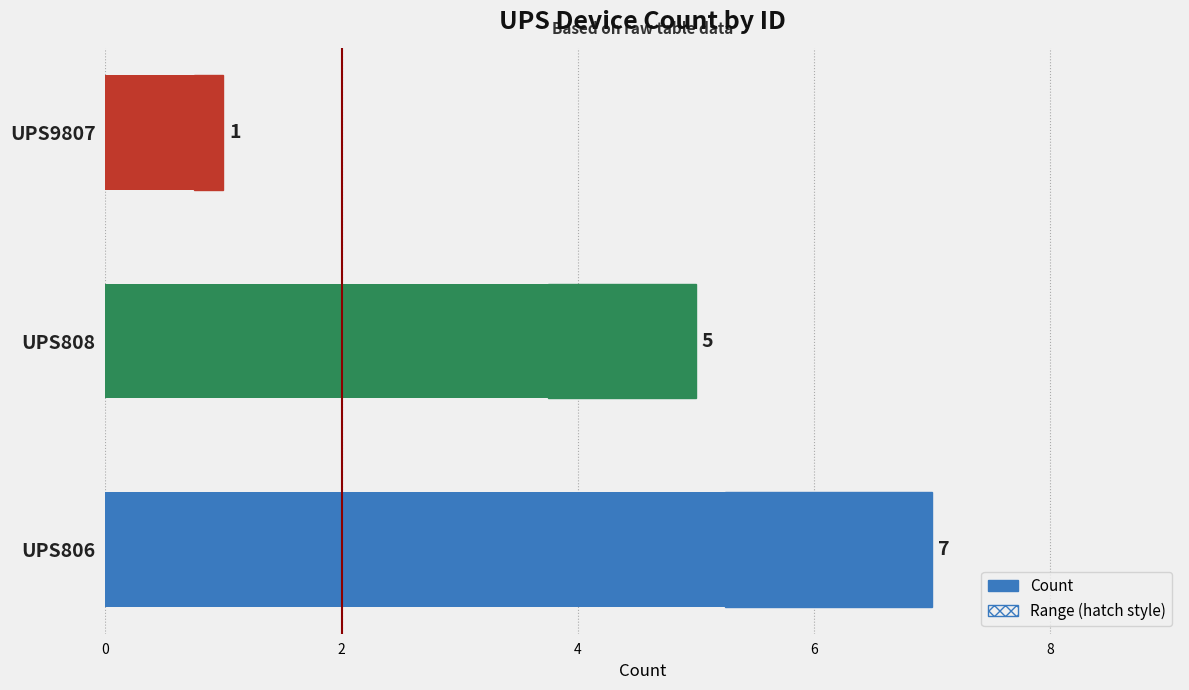

What is the sum of all values?

13